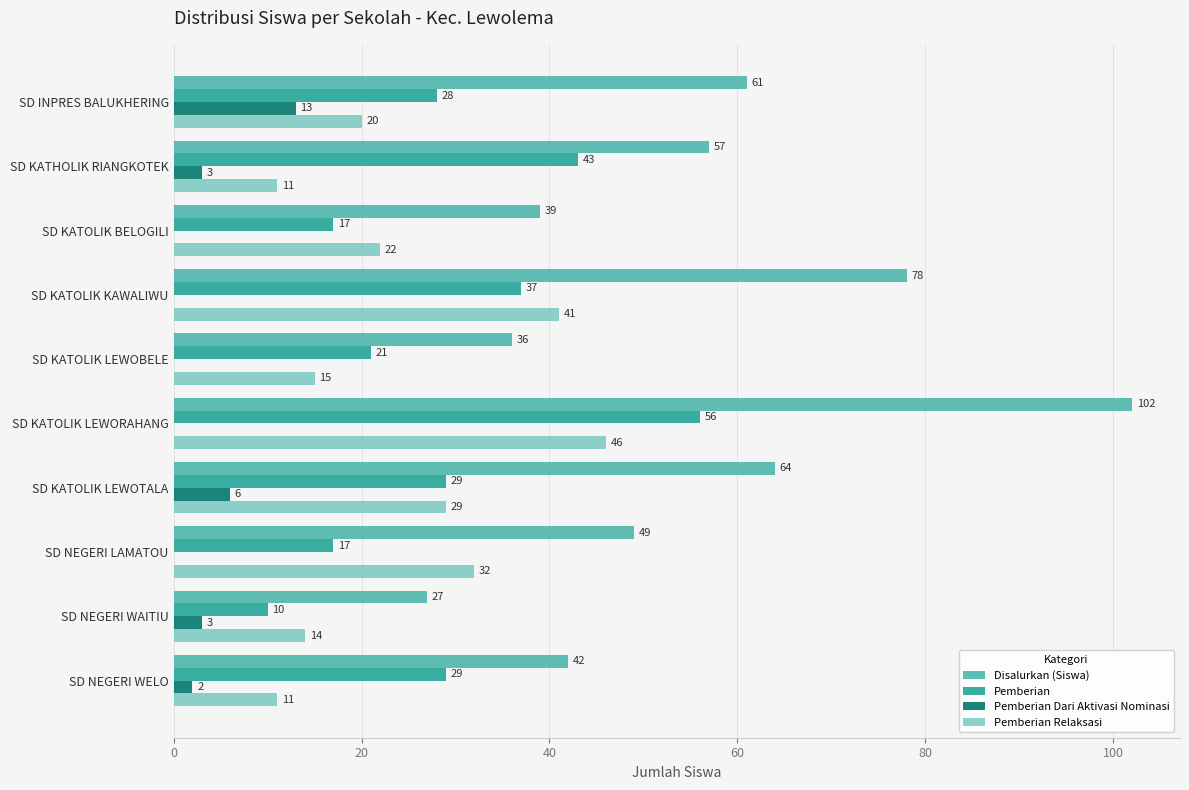

Which series has the largest total across all categories?

Disalurkan (Siswa)